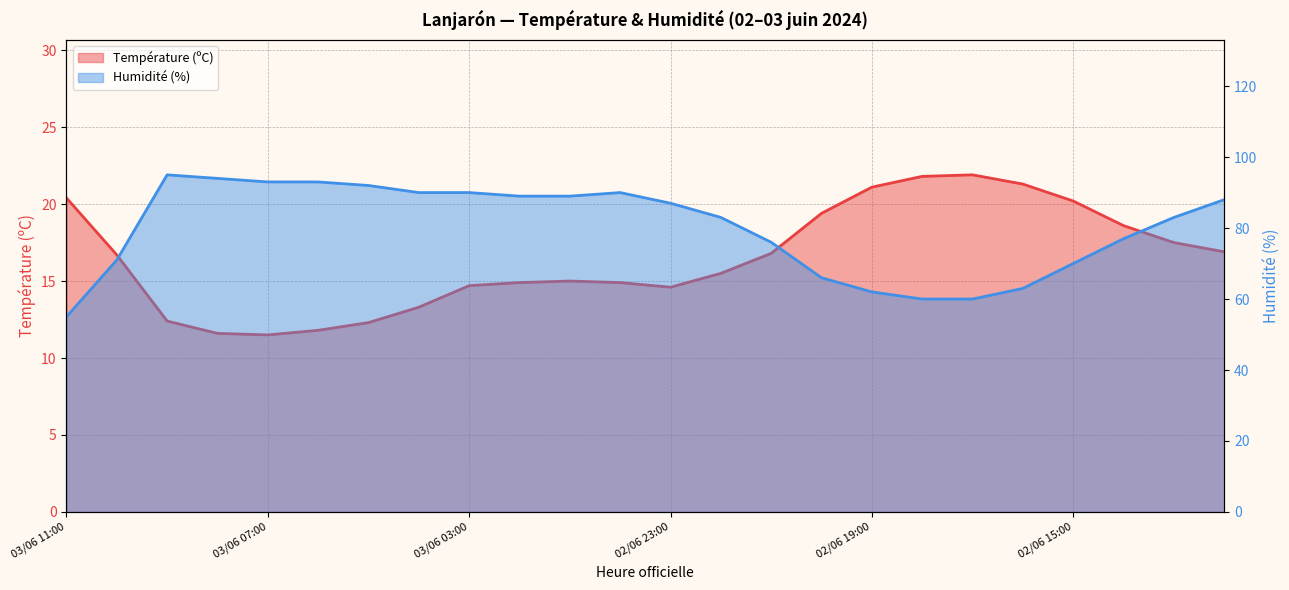

What is the total value across all series at 02/06 20:00?

85.4